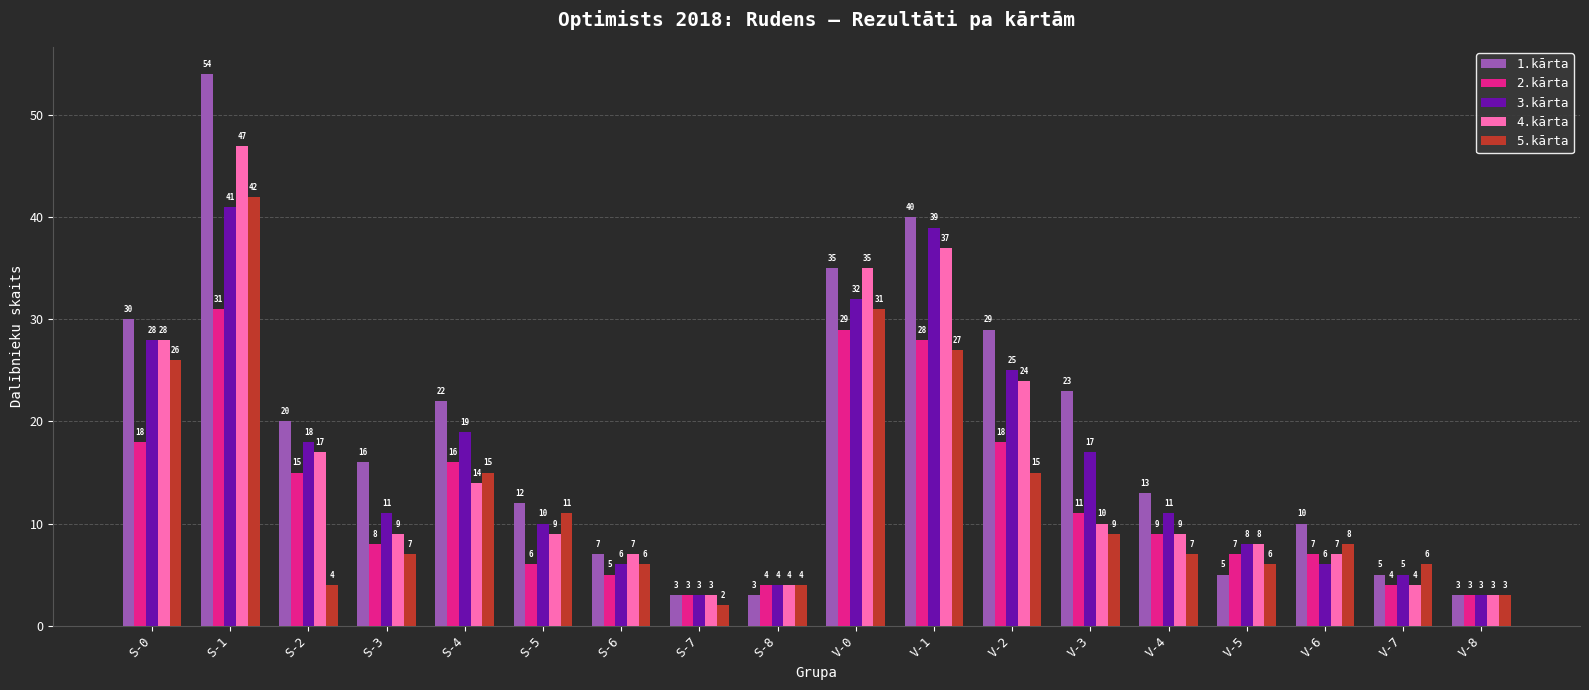

Read the 4.kārta value at S-2, to the nearest 10.

20